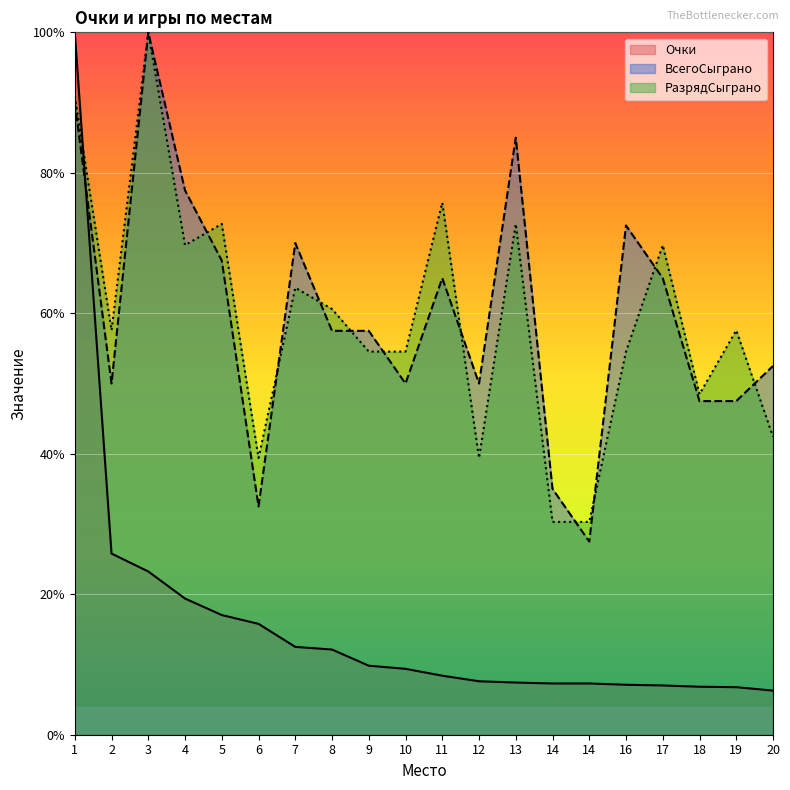

True or false: ВсегоСыграно and Очки intersect in this chart.

True